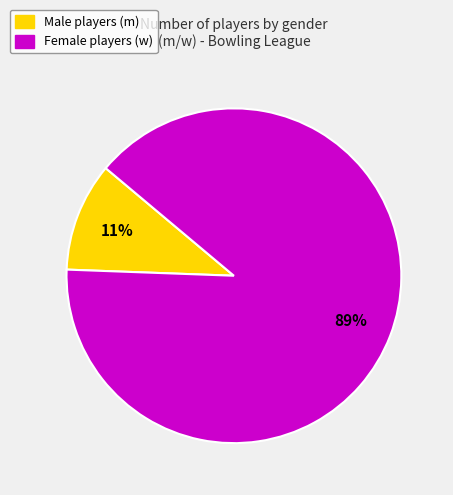

To the nearest percent, what is the average slice percentage?

50%